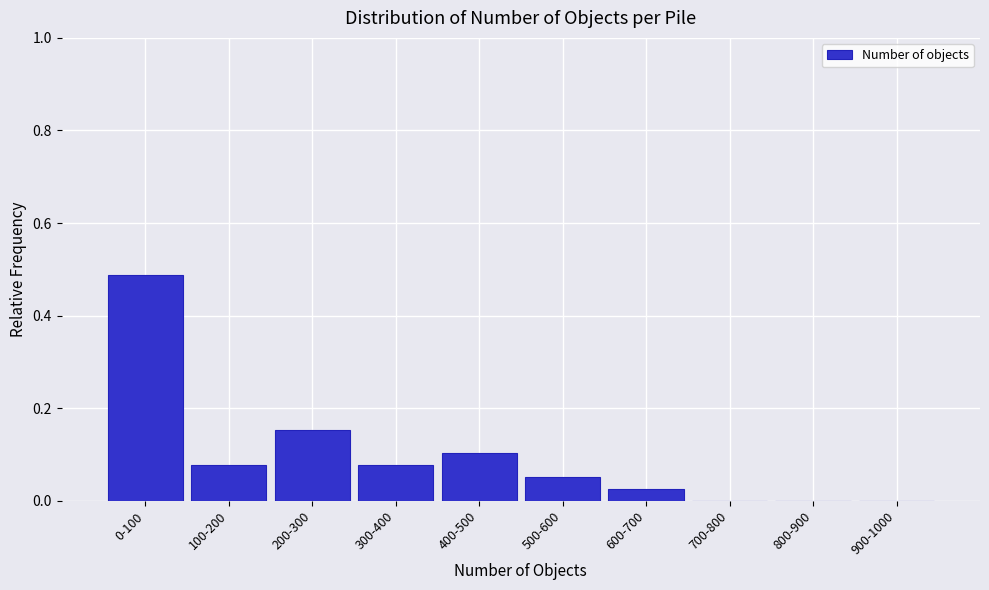

Is it true that the value at 900-1000 is 0.0?

True